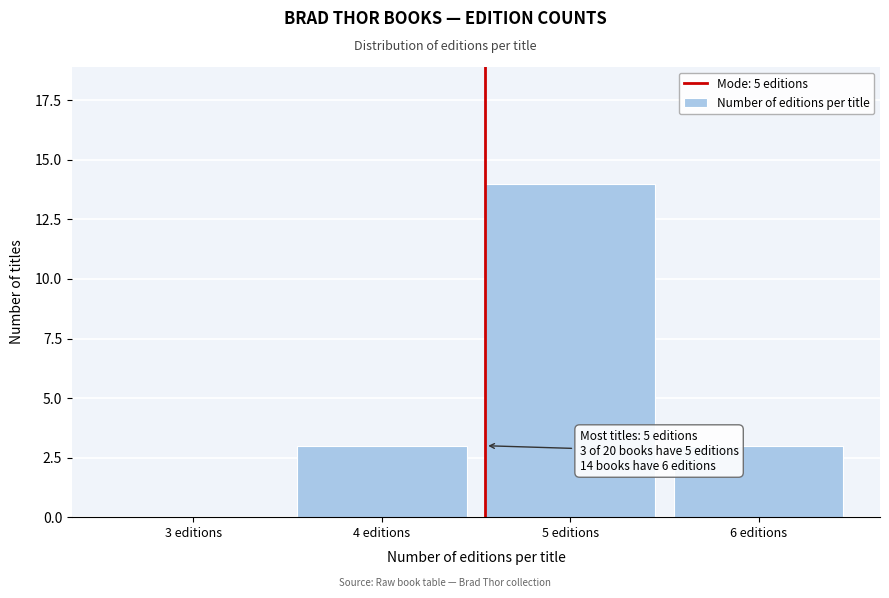

Reading left to right, what are all the values shown in this chart?

3 editions=0	4 editions=3	5 editions=14	6 editions=3